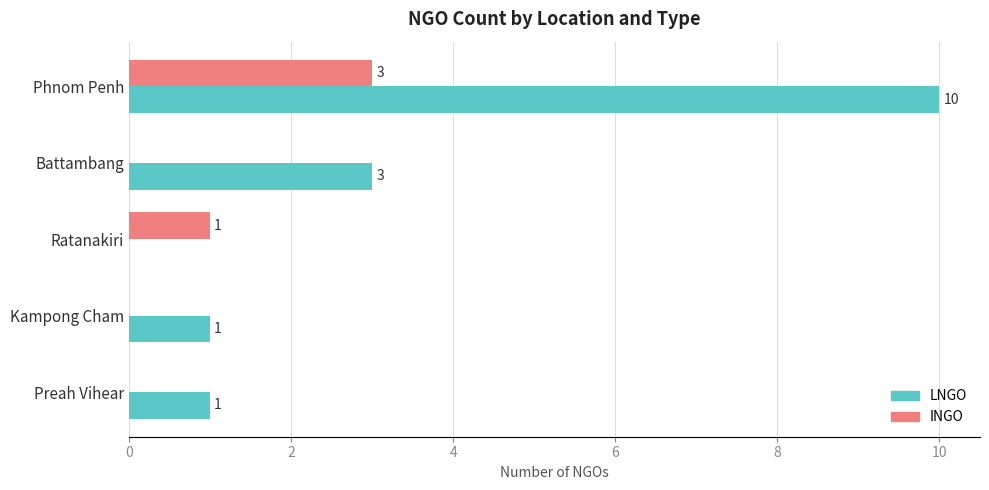

The INGO series shows 1 at Ratanakiri. True or false?

True